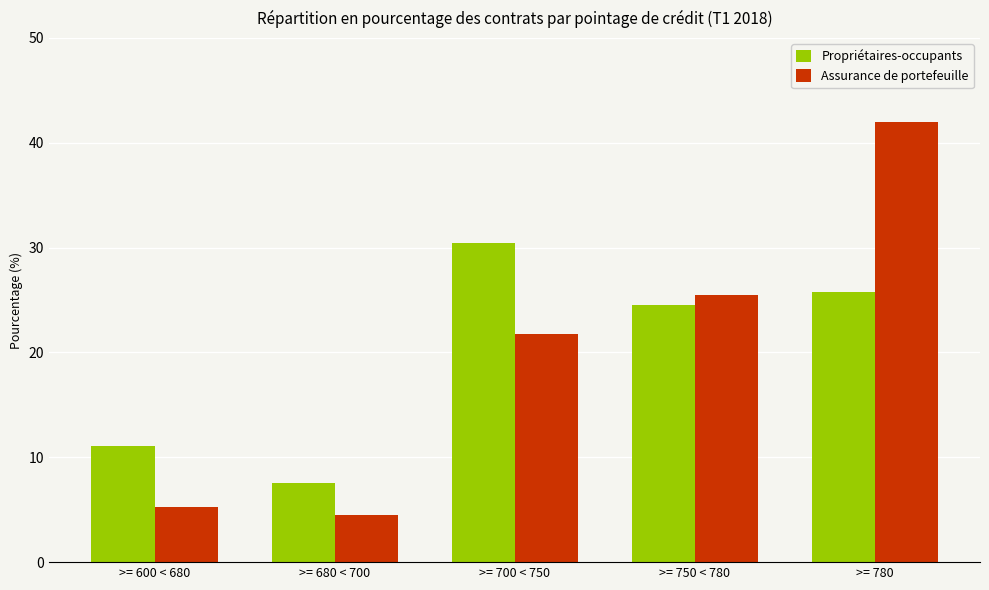

The Assurance de portefeuille series shows 1.4 at >= 680 < 700. True or false?

False